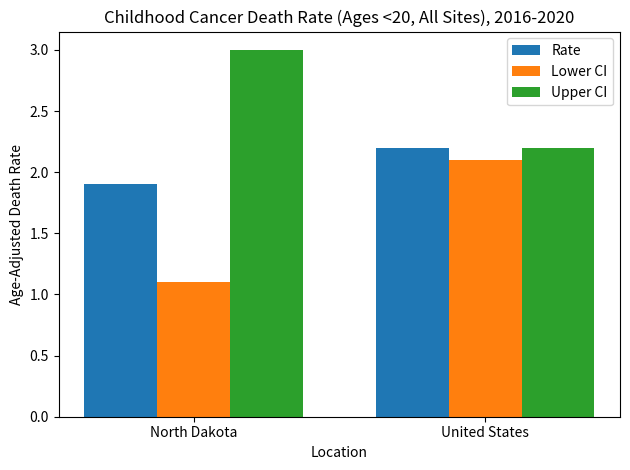

What is the sum of the Lower CI values at United States and North Dakota?

3.2